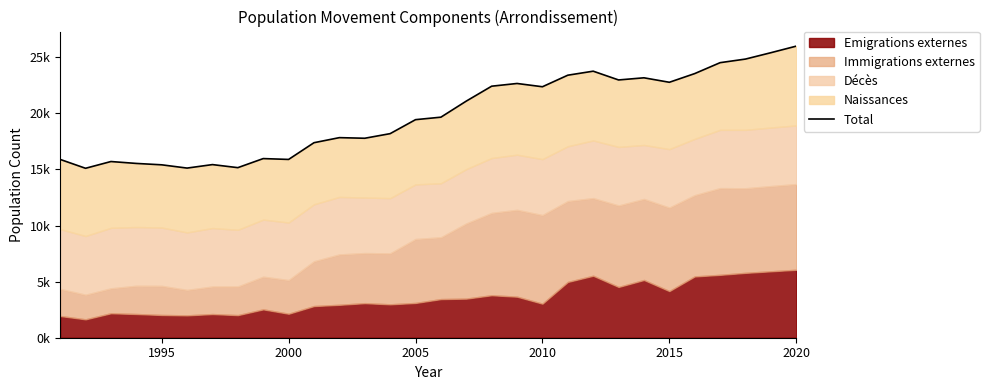

What is the average value?

19815